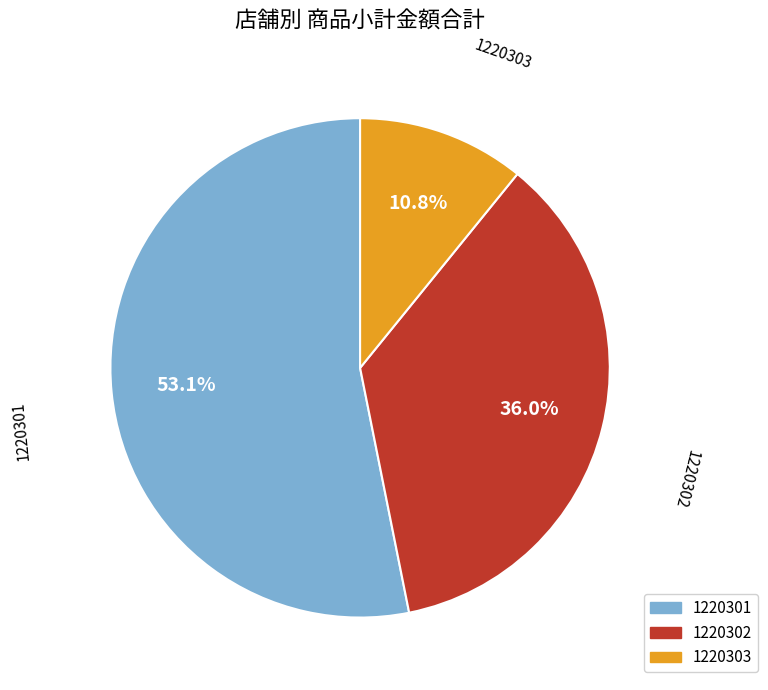

To the nearest percent, what is the difference between the largest and smallest slice percentages?

42%